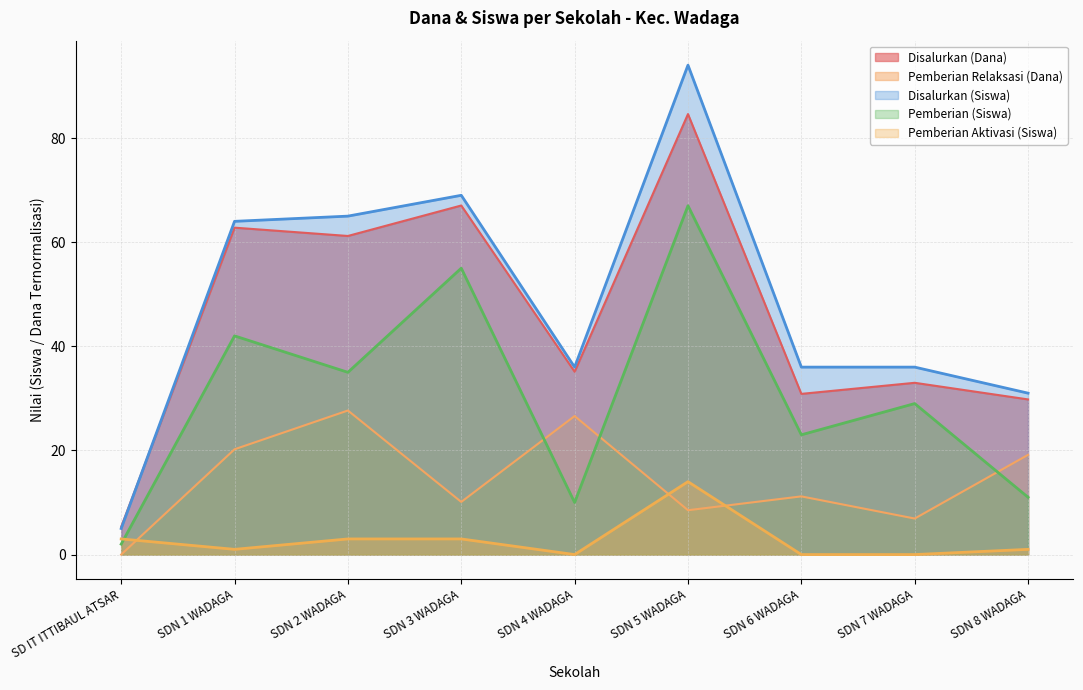

Rank the series by their maximum value, from highest to lowest.

Disalurkan (Siswa), Disalurkan (Dana), Pemberian (Siswa), Pemberian Relaksasi (Dana), Pemberian Aktivasi (Siswa)